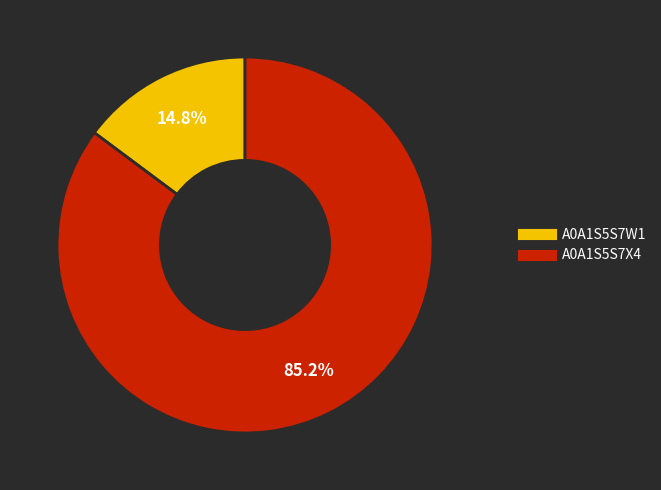

How many segments does this pie chart have?

2